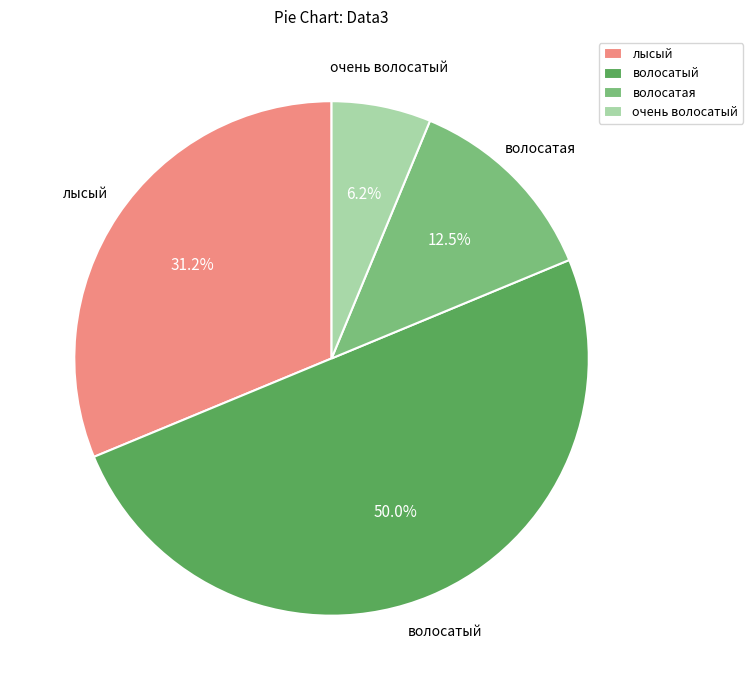

Which slice is the largest?

волосатый